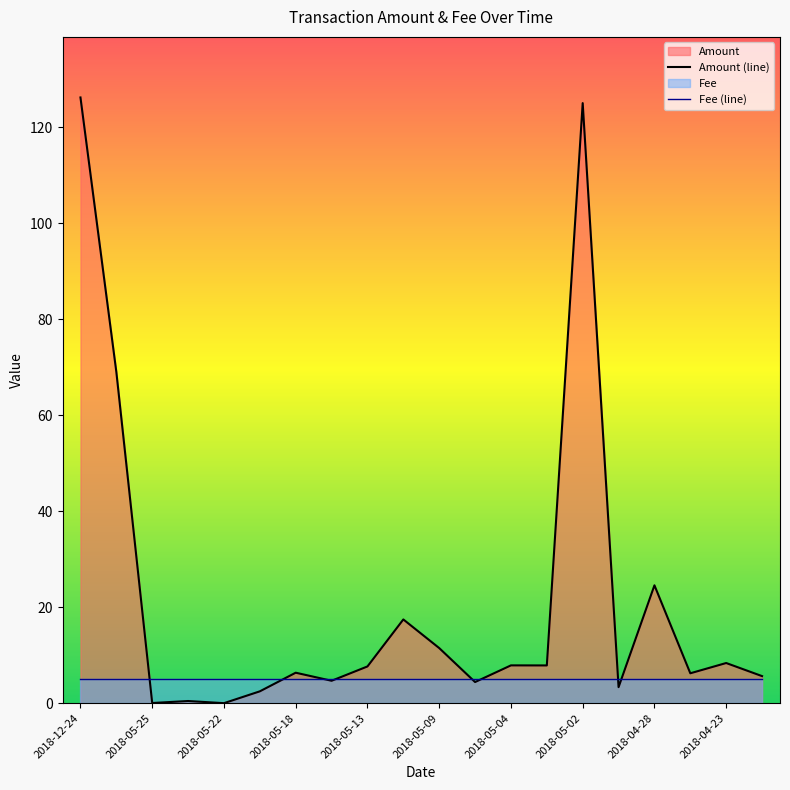

How many positive values are there?

19